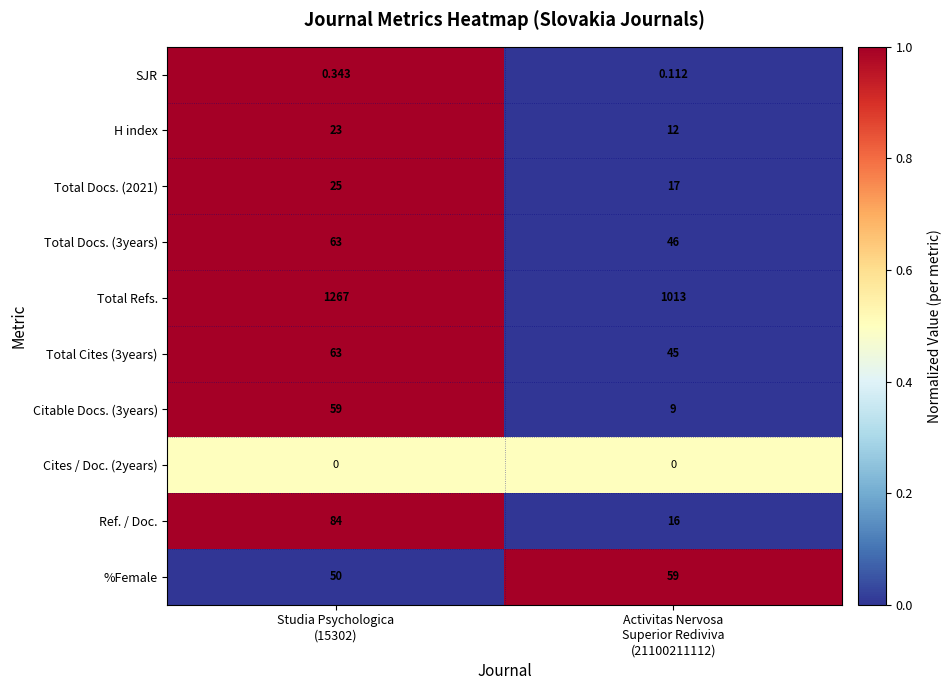

Which series has the largest total across all categories?

Total Refs.